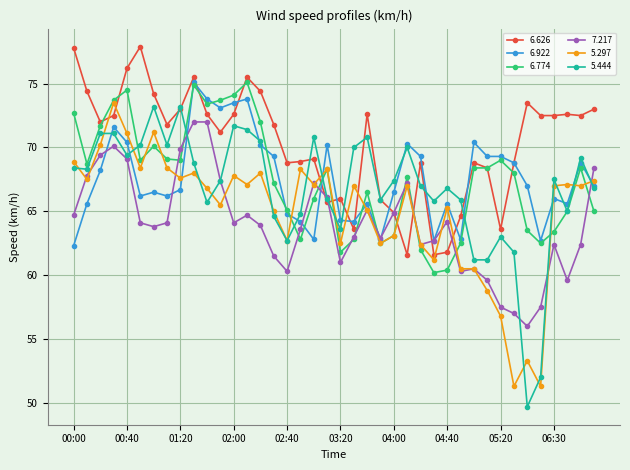

Which series has the widest spread of values?

5.444